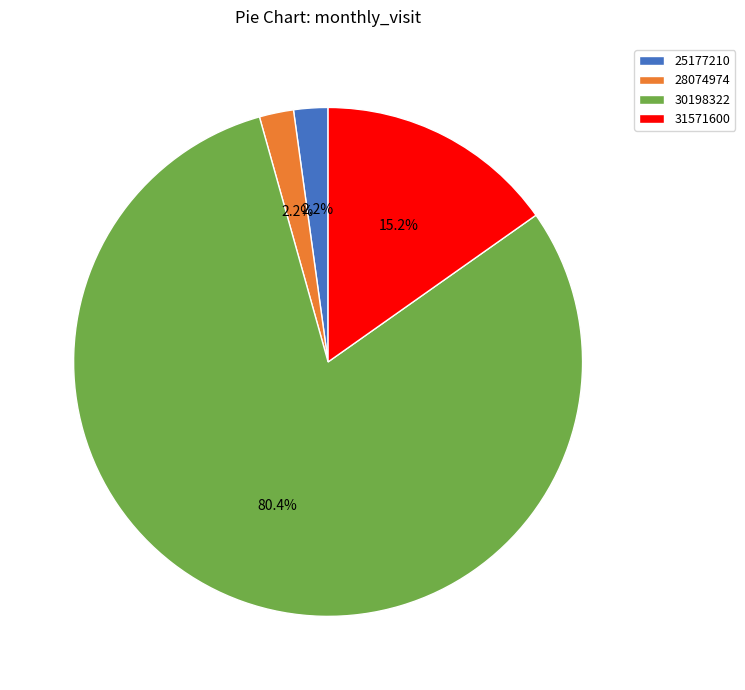

To the nearest percent, what is the average slice percentage?

25%